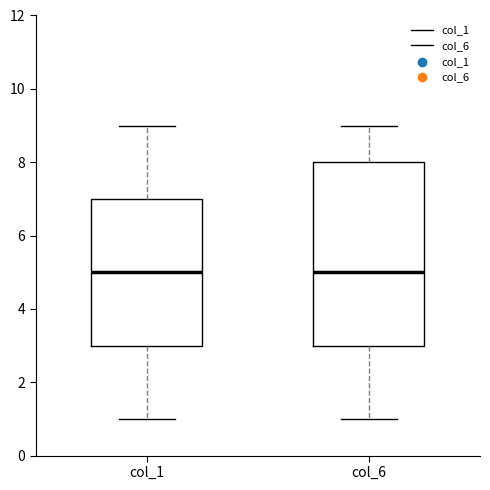

Where is the upper edge of the box for col_1 on the y-axis? The values are not printed on the chart, so give them approximately, as read against the axis.

7